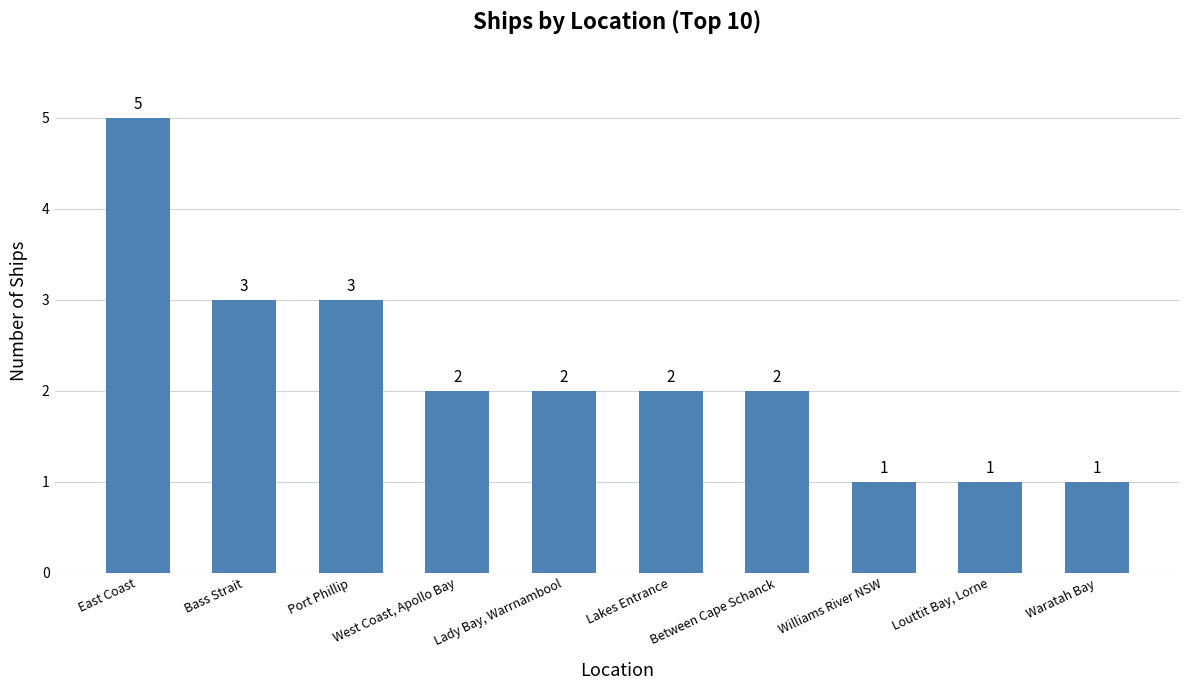

At which category does the chart reach its peak across all series?

East Coast